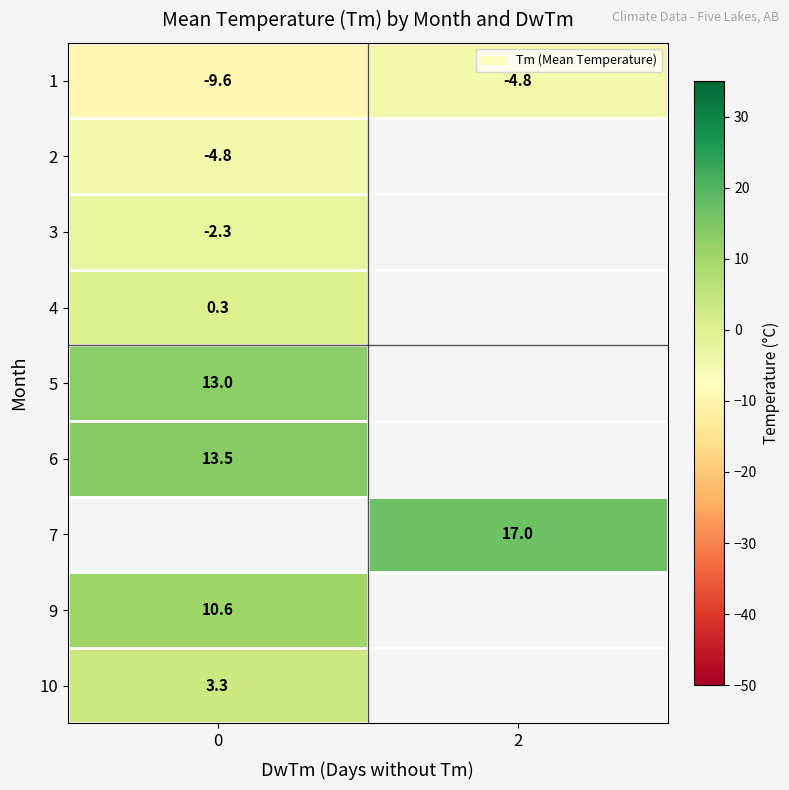

Is the value of 2 at 0 greater than the value of 6 at 0?

No